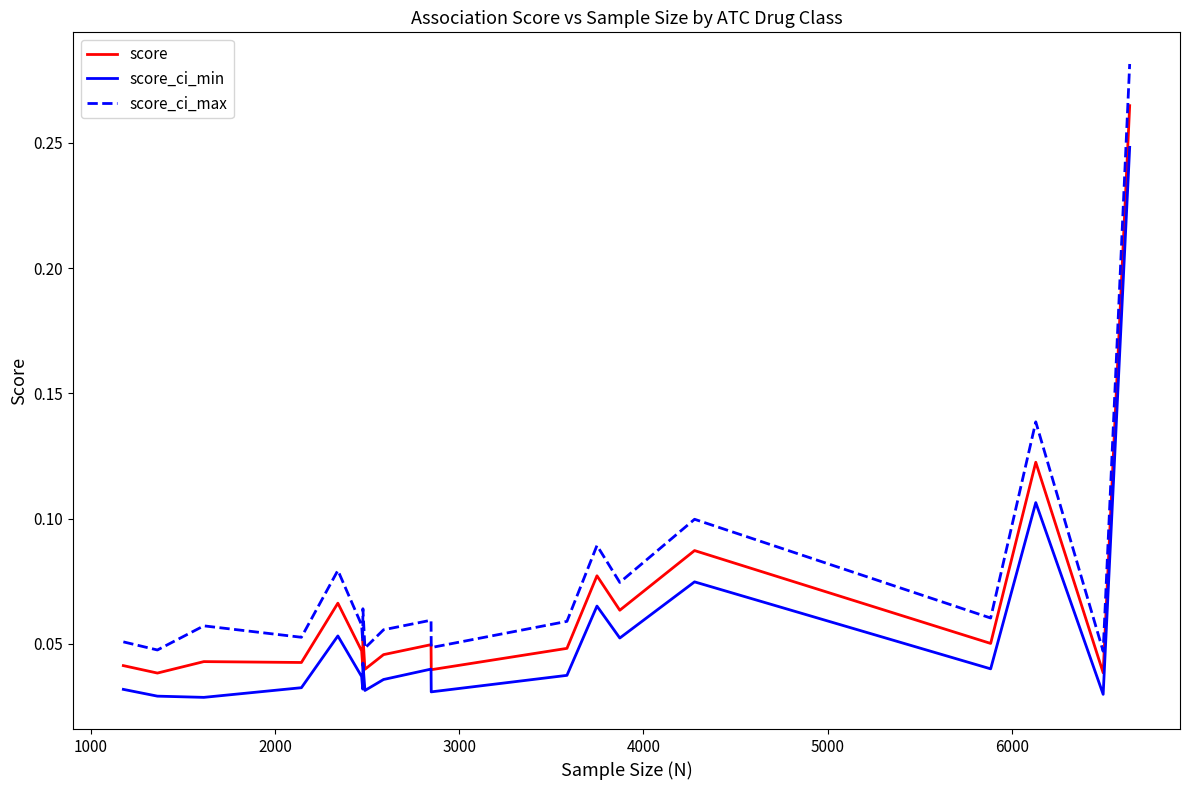

List the series in order of their overall mean, highest first.

score_ci_max, score, score_ci_min